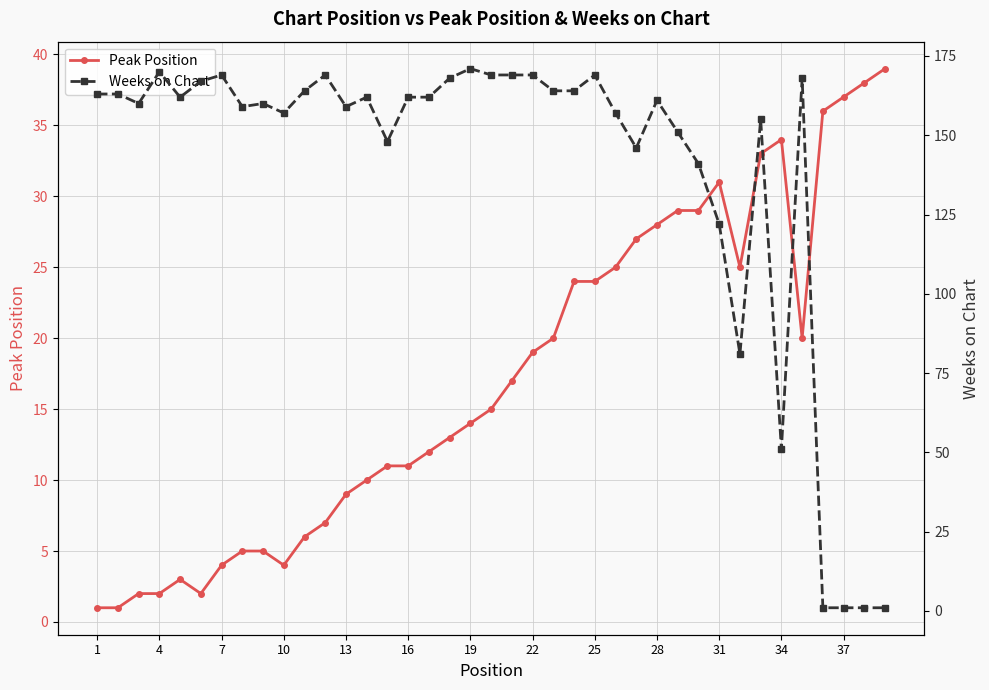

What is the minimum value shown in the chart?

1